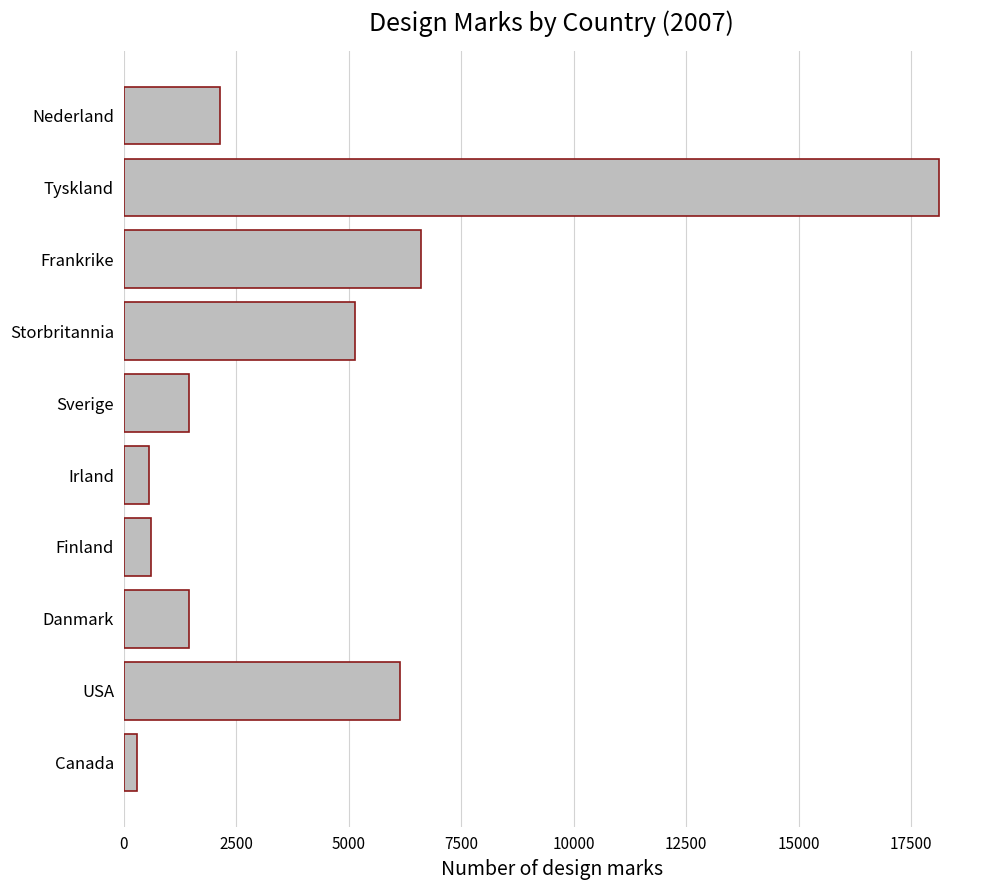

What is the average value?

4249